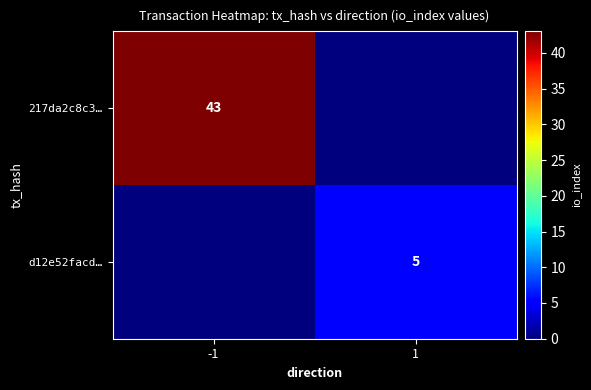

The 217da2c8c3… series shows 11 at -1. True or false?

False